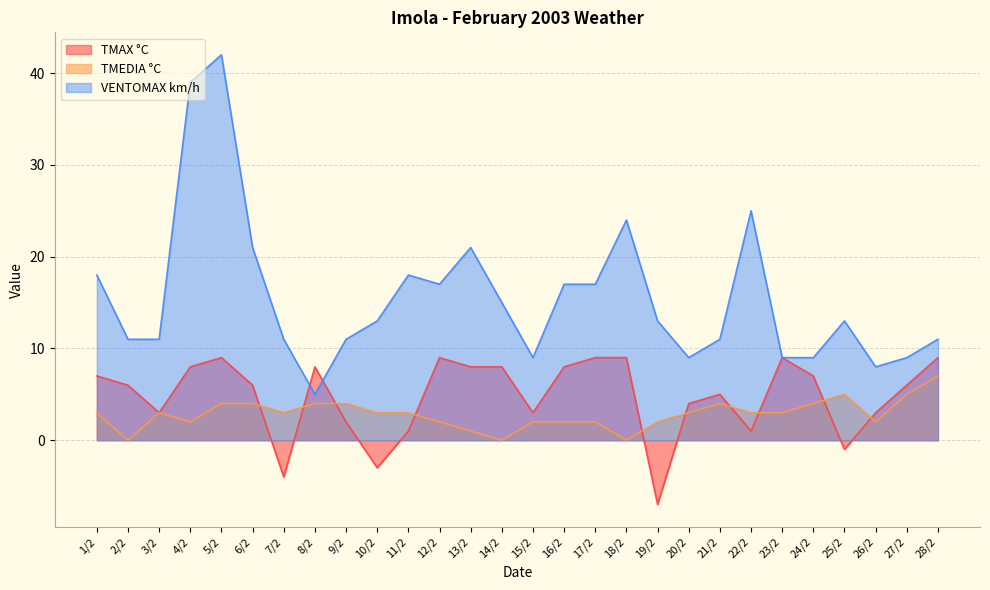

What is the label of the 27th point from the left?

27/2